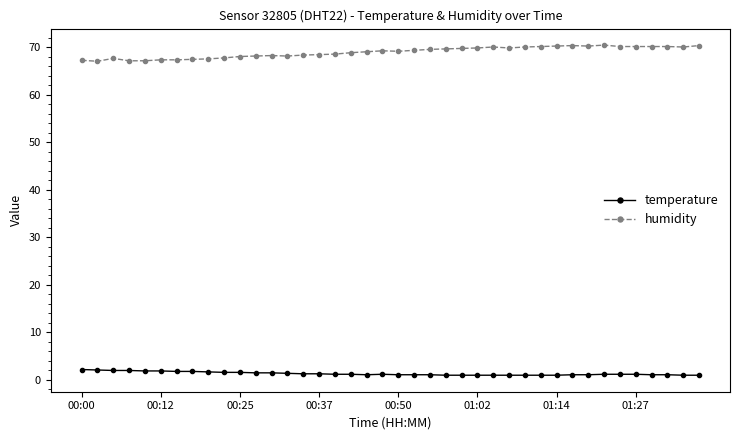

At how many categories does at least one series exceed 62?

40